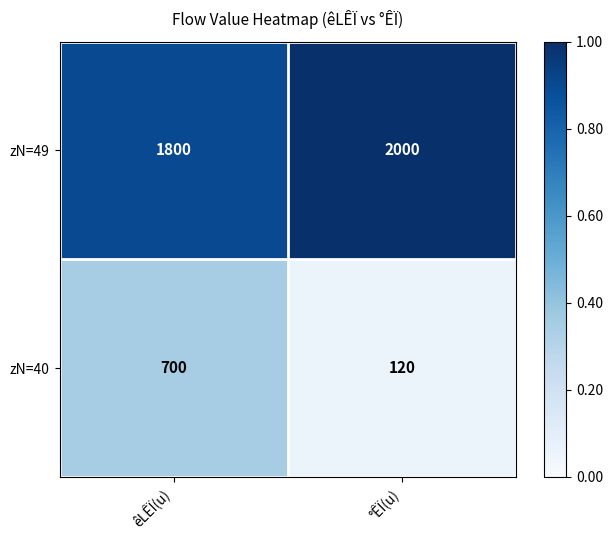

List the series in order of their peak value, lowest first.

zN=40, zN=49